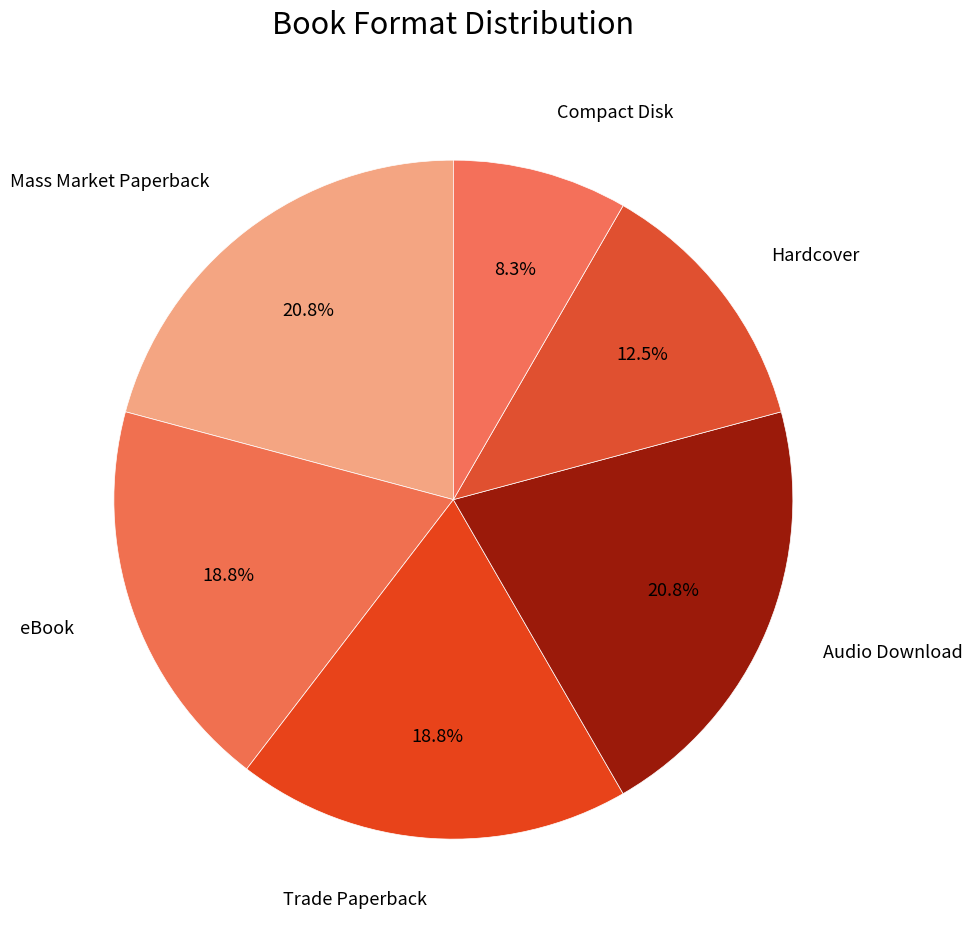

How many segments does this pie chart have?

6